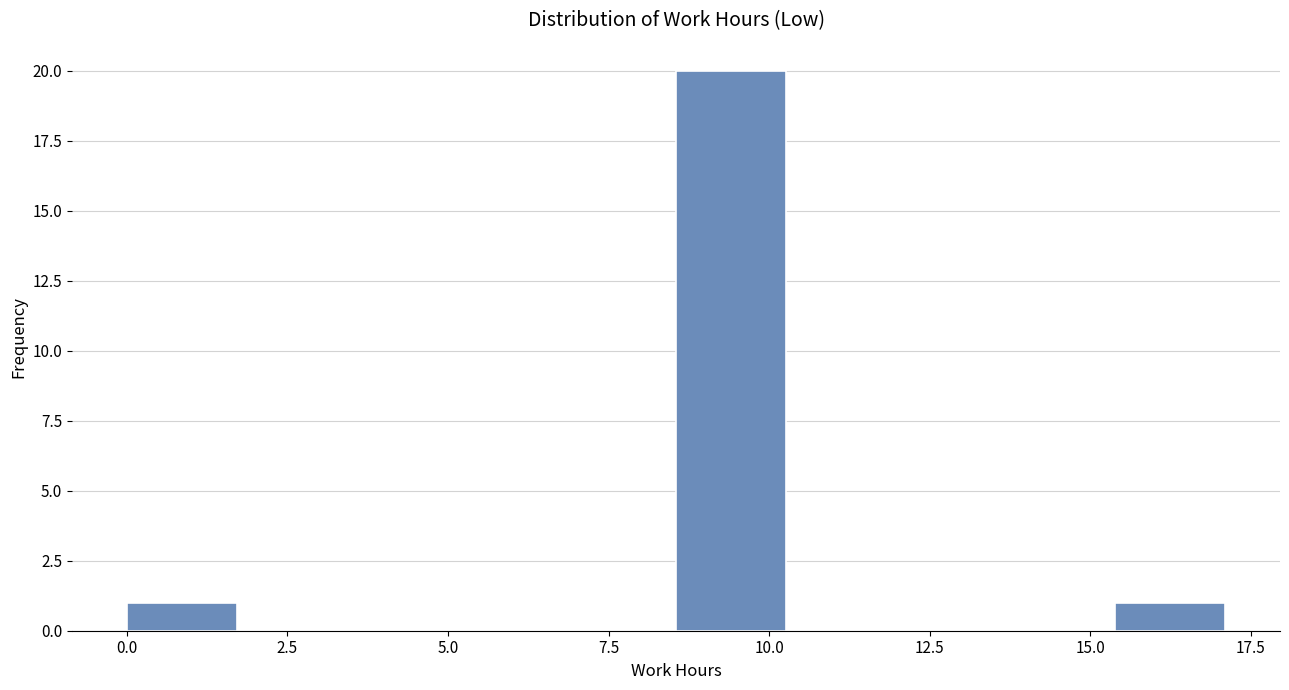

Read against the x-axis, roughly where is the centre of the tallest bar?

9.5